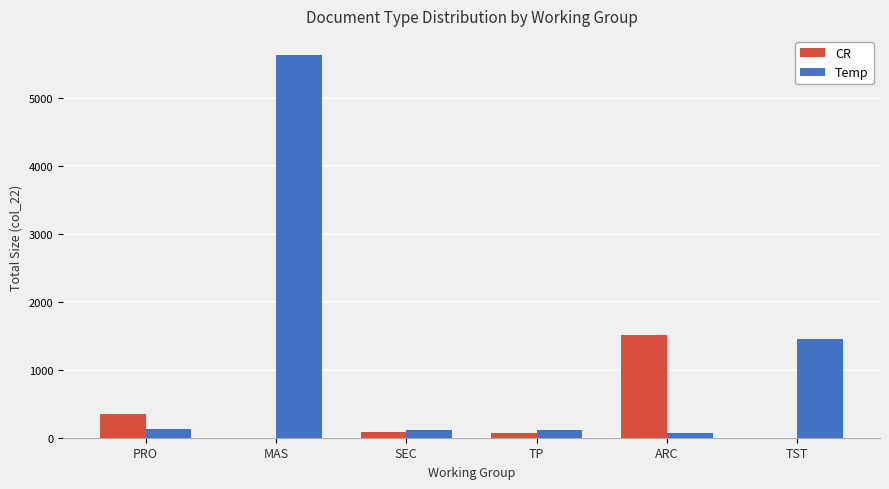

What are all the series names shown in the legend?

CR, Temp